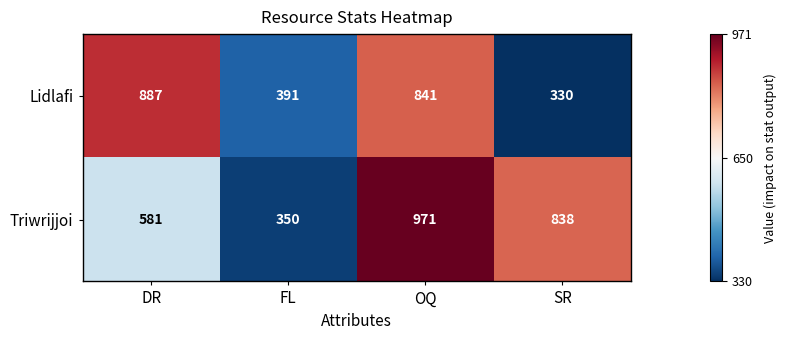

What is the approximate value of Lidlafi at FL?

391